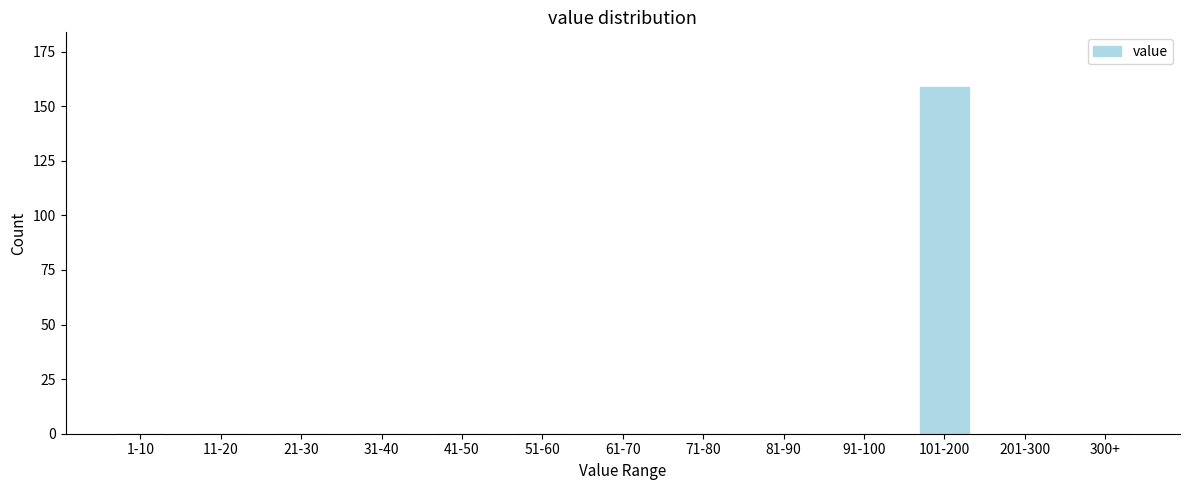

Reading left to right, what are all the values shown in this chart?

1-10=0	11-20=0	21-30=0	31-40=0	41-50=0	51-60=0	61-70=0	71-80=0	81-90=0	91-100=0	101-200=159	201-300=0	300+=0